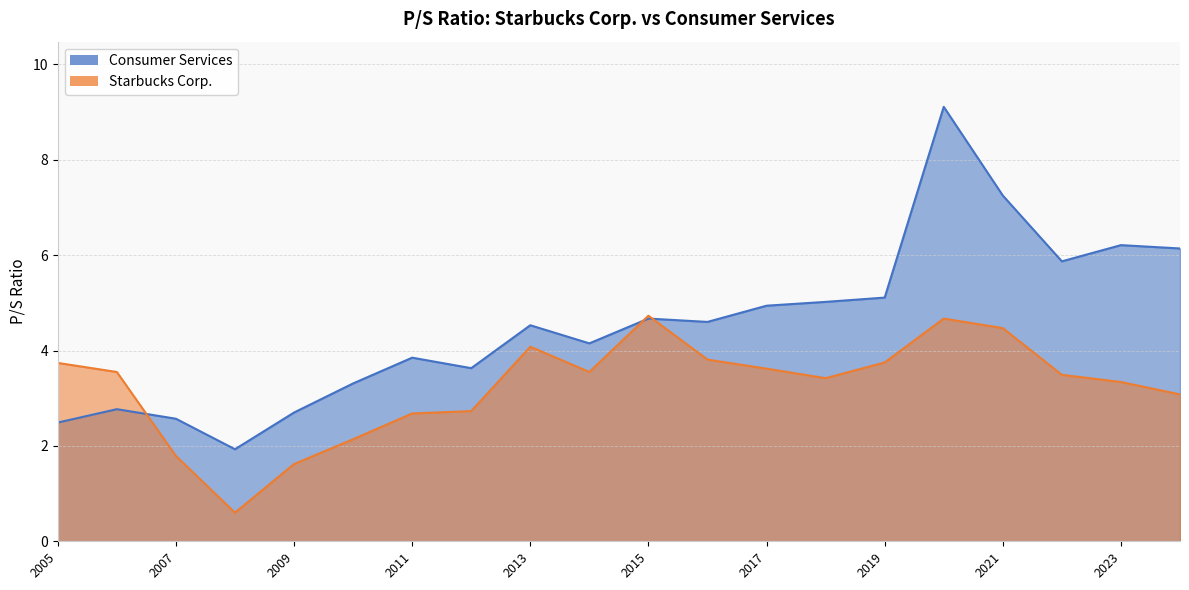

What is the label of the 2nd point from the right?

2023